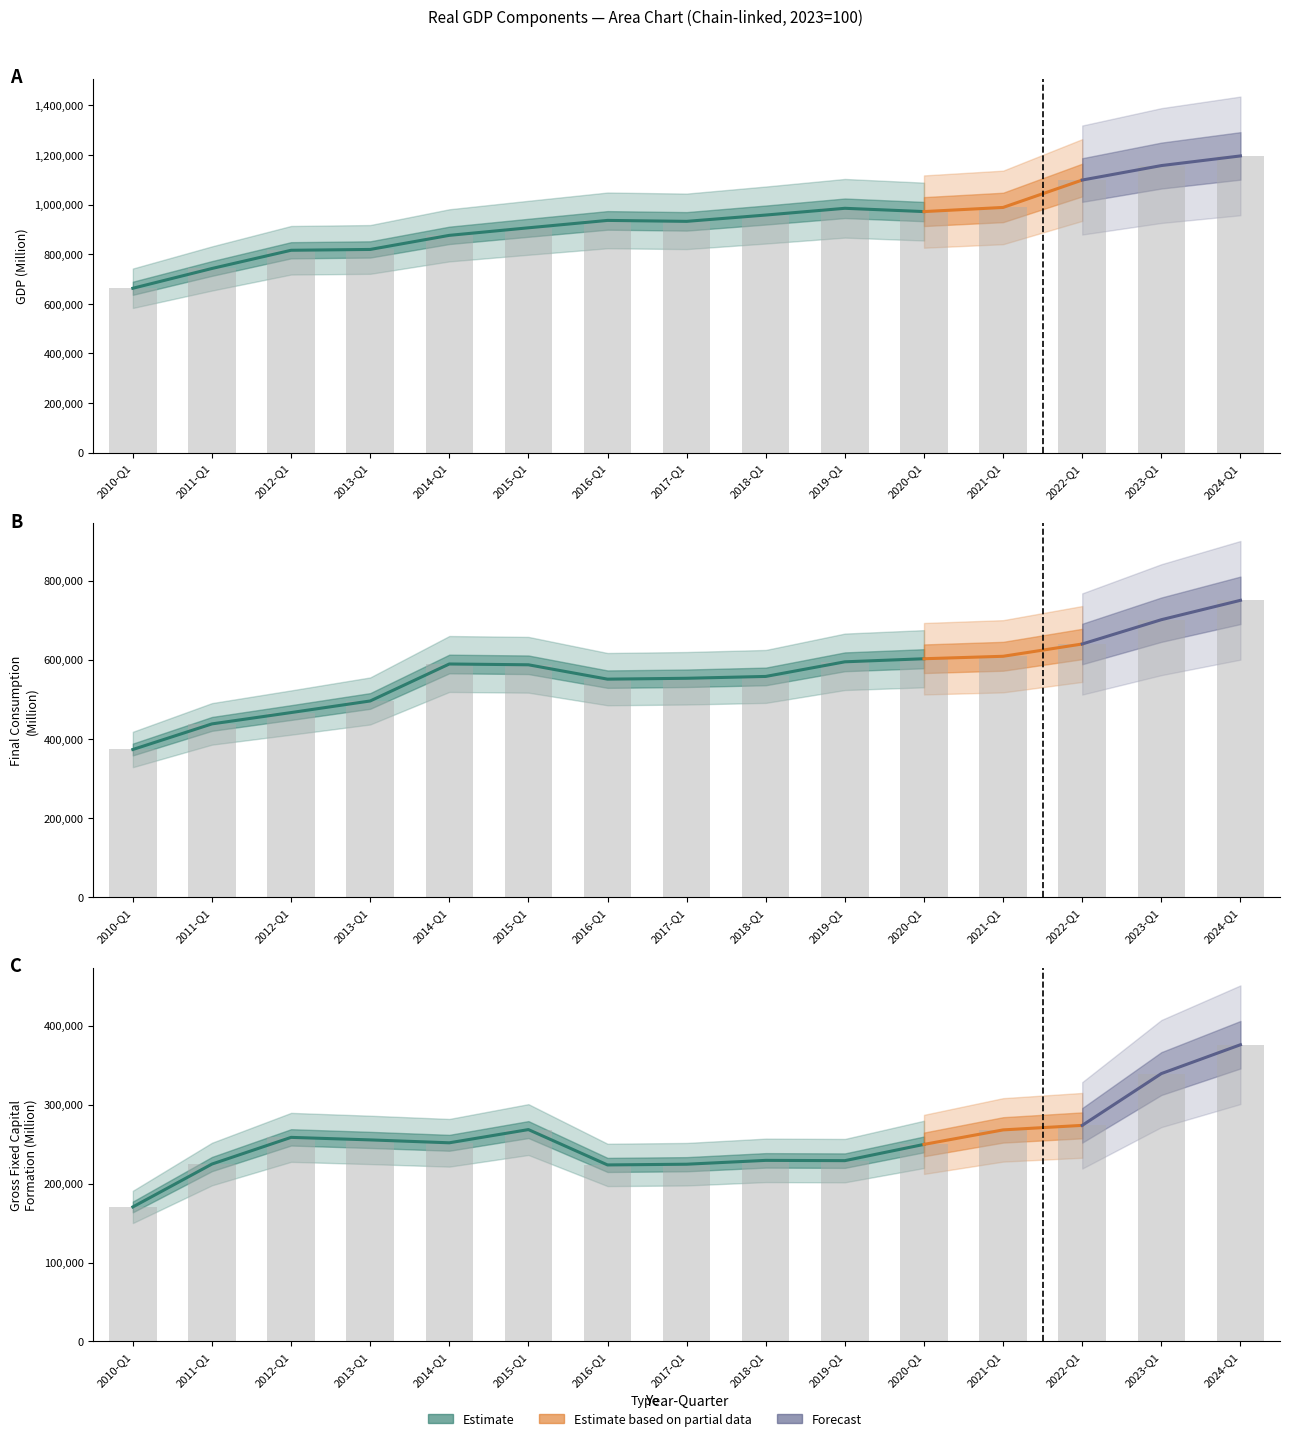

Is the value of GDP at 2017-Q1 greater than the value of Gross Fixed Capital Formation at 2017-Q1?

Yes